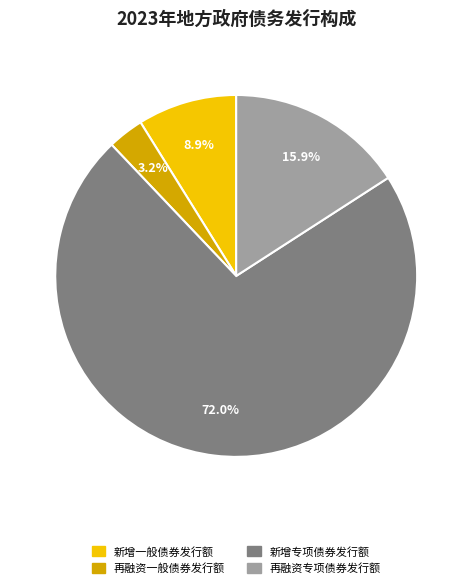

How many slices are in this pie chart?

4